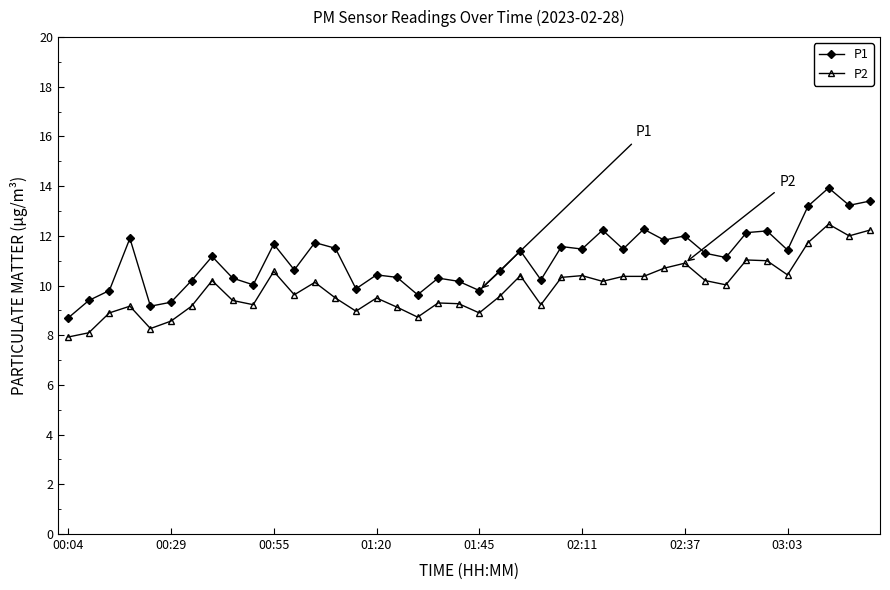

True or false: P1 and P2 cross at least once.

False